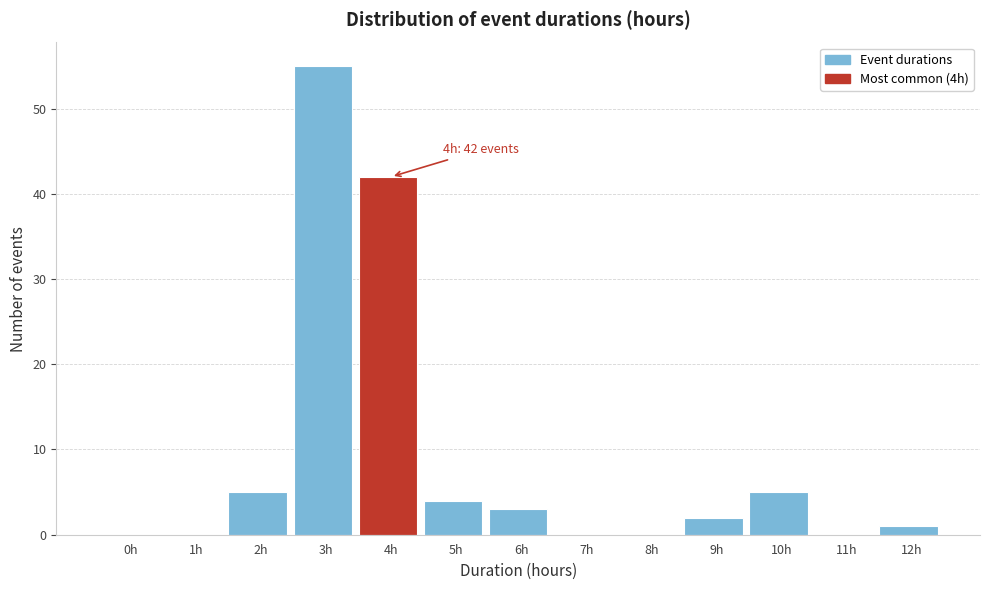

Reading right to left, extract all data points from this chart.

12h=1	11h=0	10h=5	9h=2	8h=0	7h=0	6h=3	5h=4	4h=42	3h=55	2h=5	1h=0	0h=0